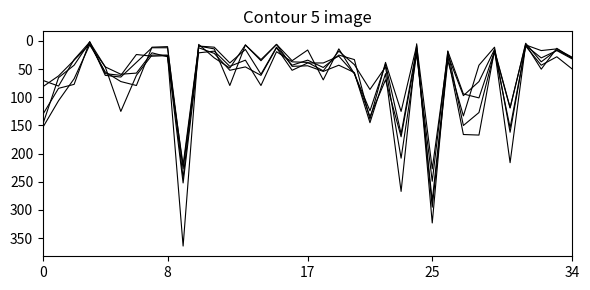

Reading left to right, list all the values displayed in this chart.

2019 Total: 153	106	67	7	46	125	61	25	25	364	6	30	48	7	35	6	45	44	54	43	56	145	58	267	5	323	18	150	127	19	154	9	43	28	50
2020 Total: 81	62	34	6	55	72	79	11	10	243	9	14	79	7	33	6	35	16	69	14	58	124	41	165	13	295	35	133	43	11	162	8	30	17	32
2021 Total: 70	80	33	2	46	59	57	21	28	220	9	11	39	15	59	11	43	34	47	25	33	139	38	125	8	227	25	97	72	15	216	7	17	14	29
2022 Total: 147	65	43	2	58	61	24	27	26	252	21	18	45	34	79	19	37	38	53	18	42	86	46	208	23	249	18	94	101	18	119	4	37	16	30
2023 Total: 130	84	77	1	61	64	38	12	12	227	12	22	52	46	61	12	52	39	39	27	58	134	69	170	20	284	27	166	167	16	118	6	50	13	31